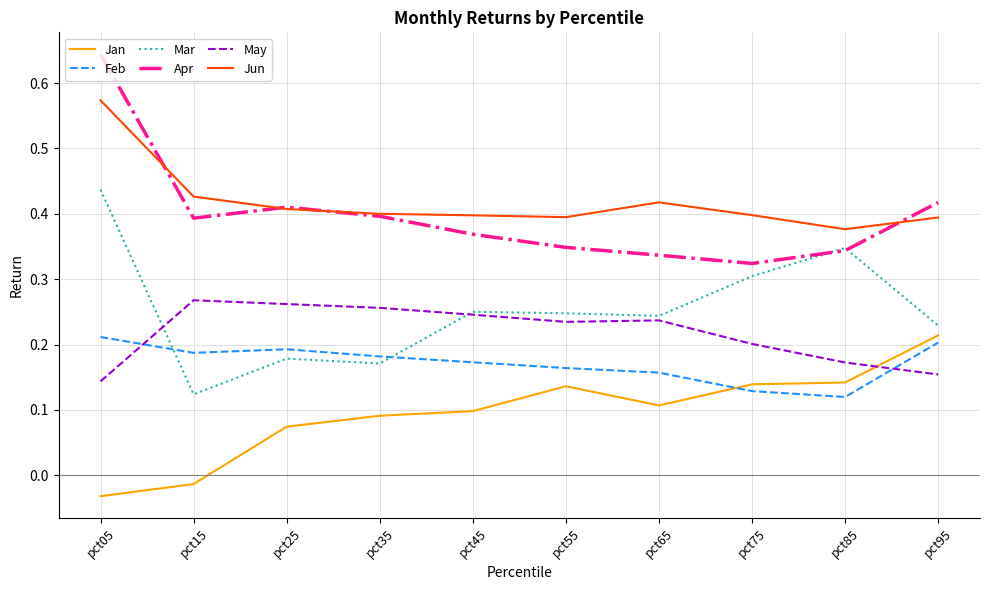

Is the value of Jan at pct05 greater than the value of Mar at pct05?

No